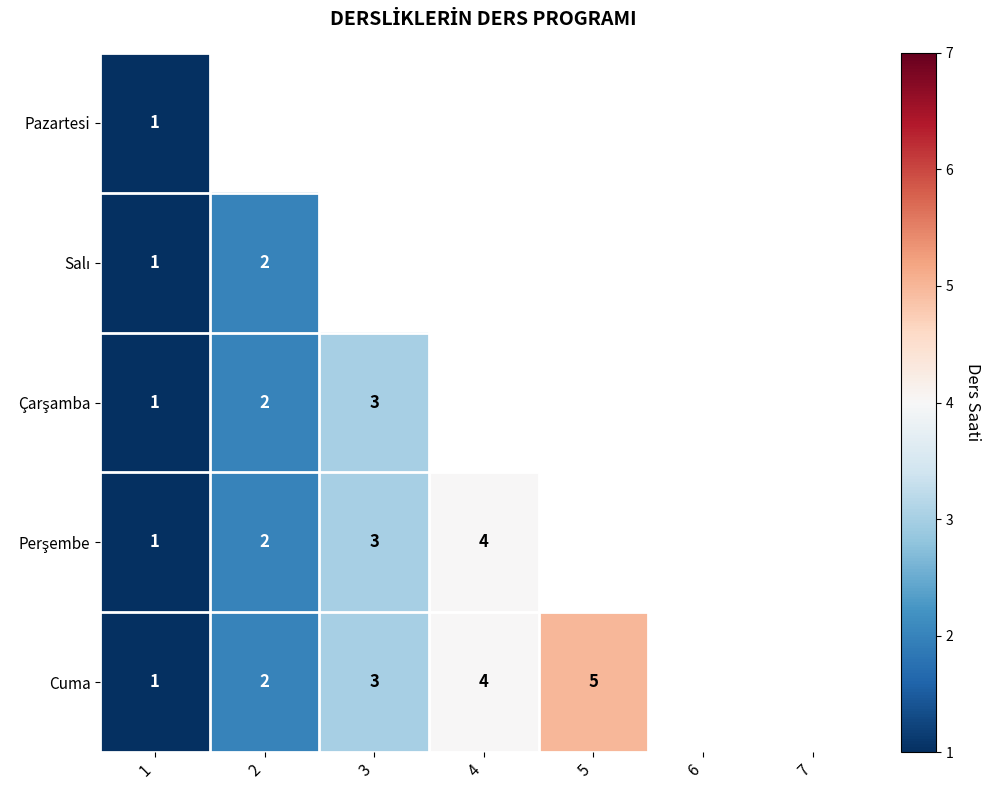

What is the total value across all series at 1?

5